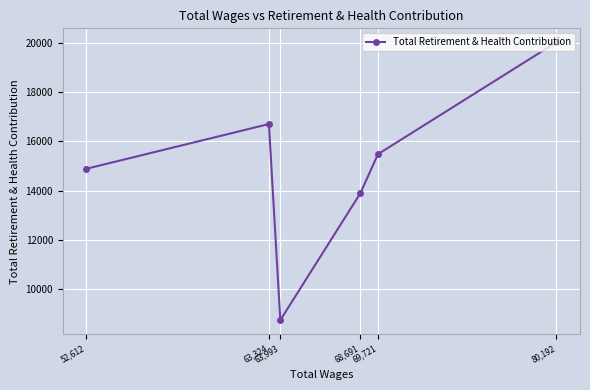

What is the smallest value displayed?

8725